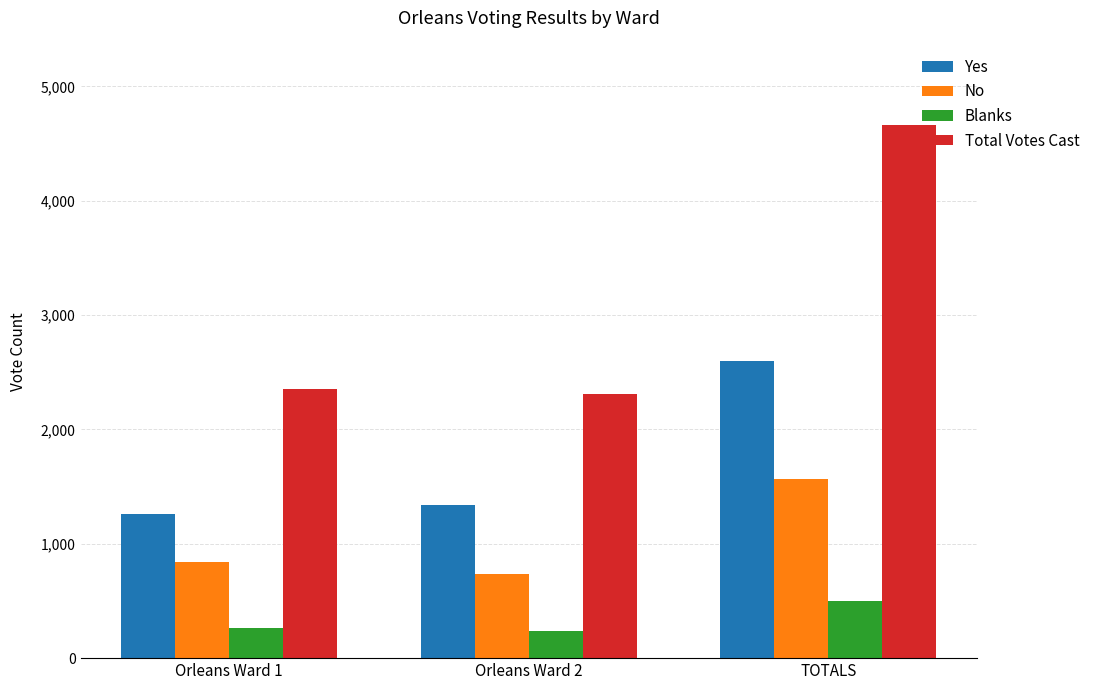

Rank the series by their maximum value, from highest to lowest.

Total Votes Cast, Yes, No, Blanks